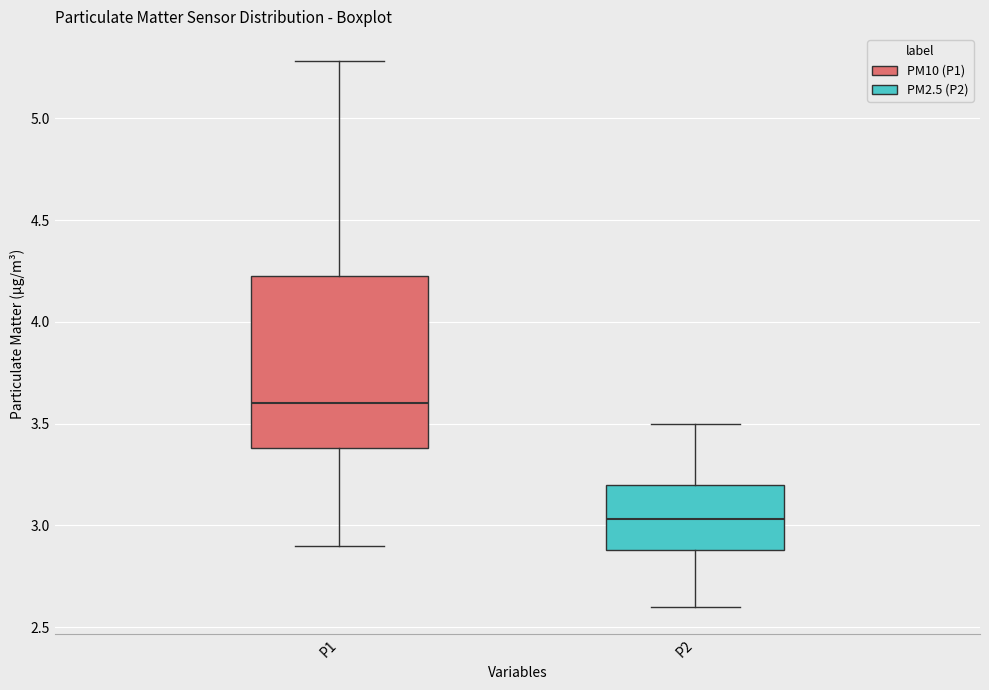

Reading left to right, transcribe this box plot: for each box, give where its median line is, the range the box spans, and where its two whiskers end, as read against the y-axis. The values are not printed on the chart, so give them approximately, as read against the axis.

P1: median 3.60, box 3.40 to 4.25, whiskers 2.90 to 5.30
P2: median 3.05, box 2.90 to 3.20, whiskers 2.60 to 3.50